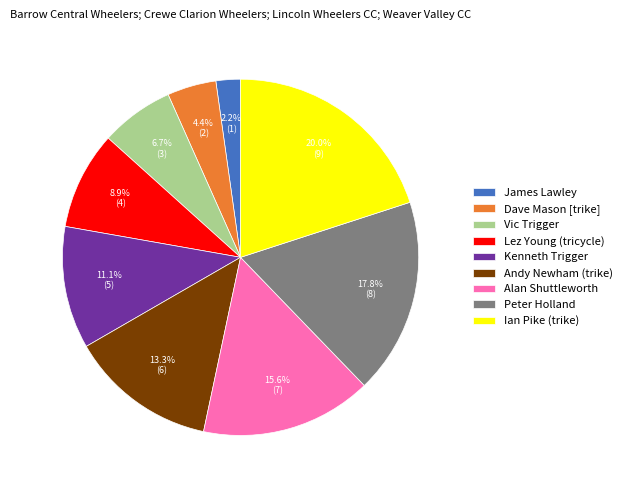

Which slice is the largest?

Ian Pike (trike)